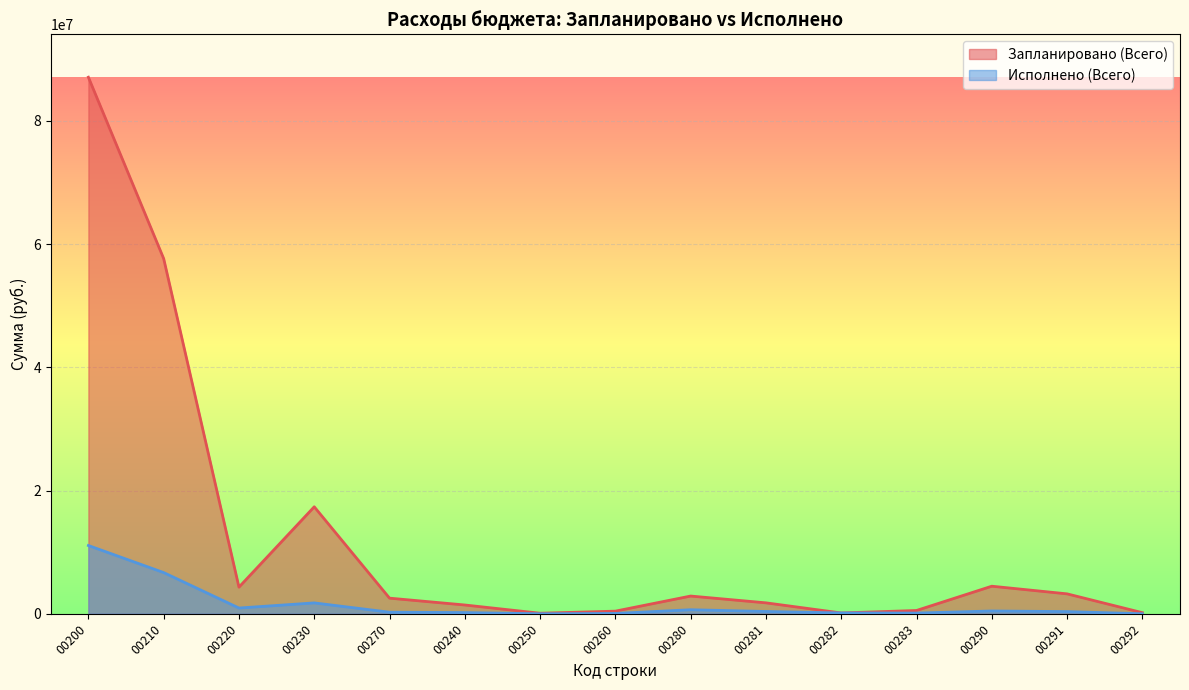

What is the difference between the Исполнено (Всего) values at 00220 and 00290?

478251.4